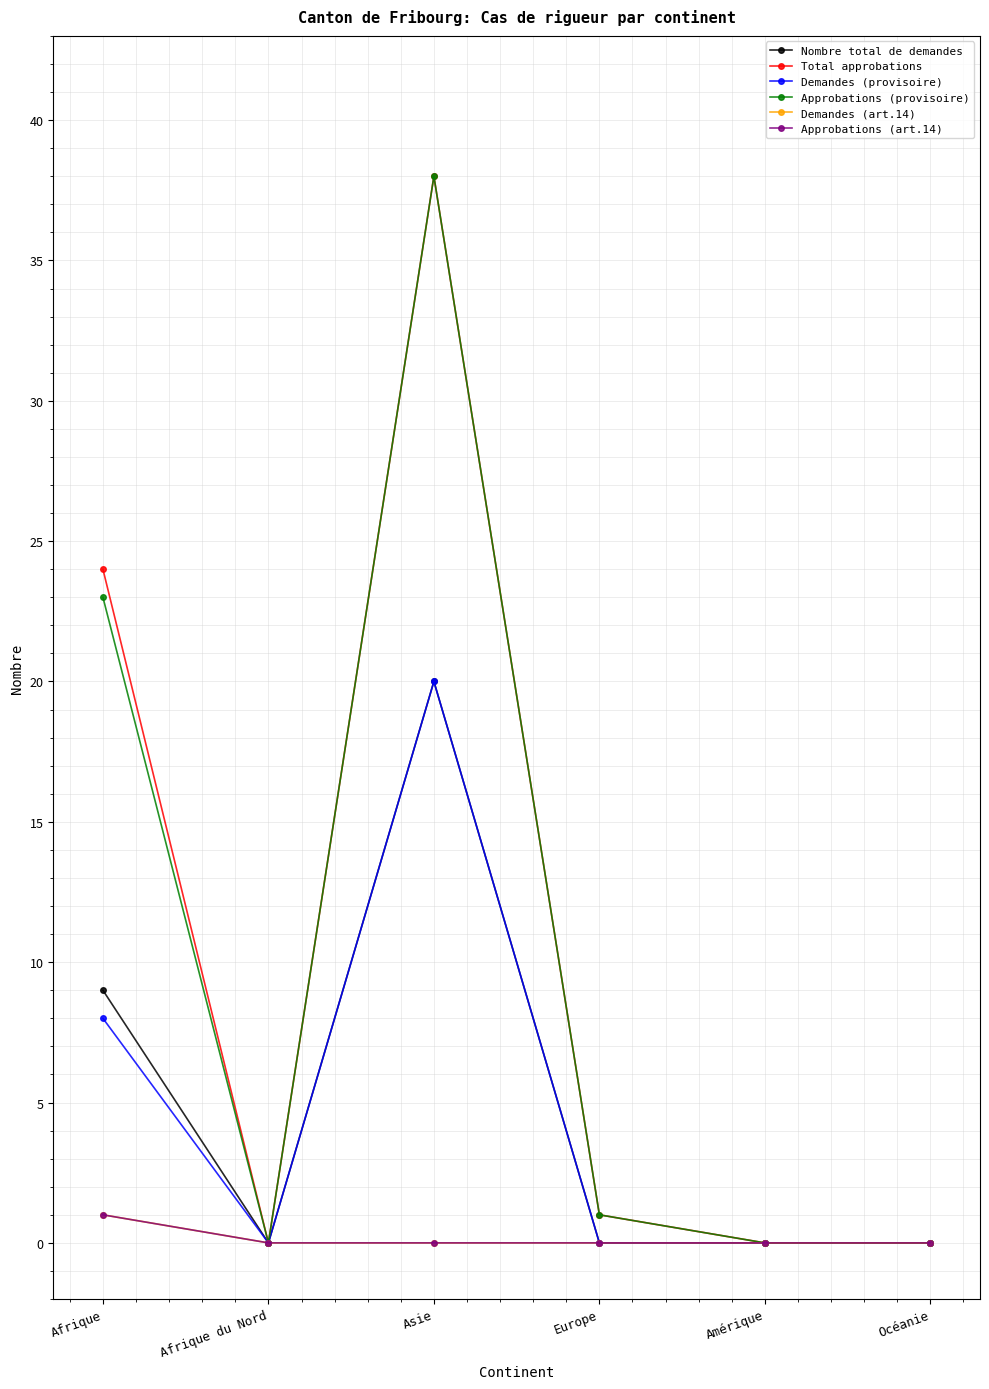

At how many categories does at least one series exceed 36?

1